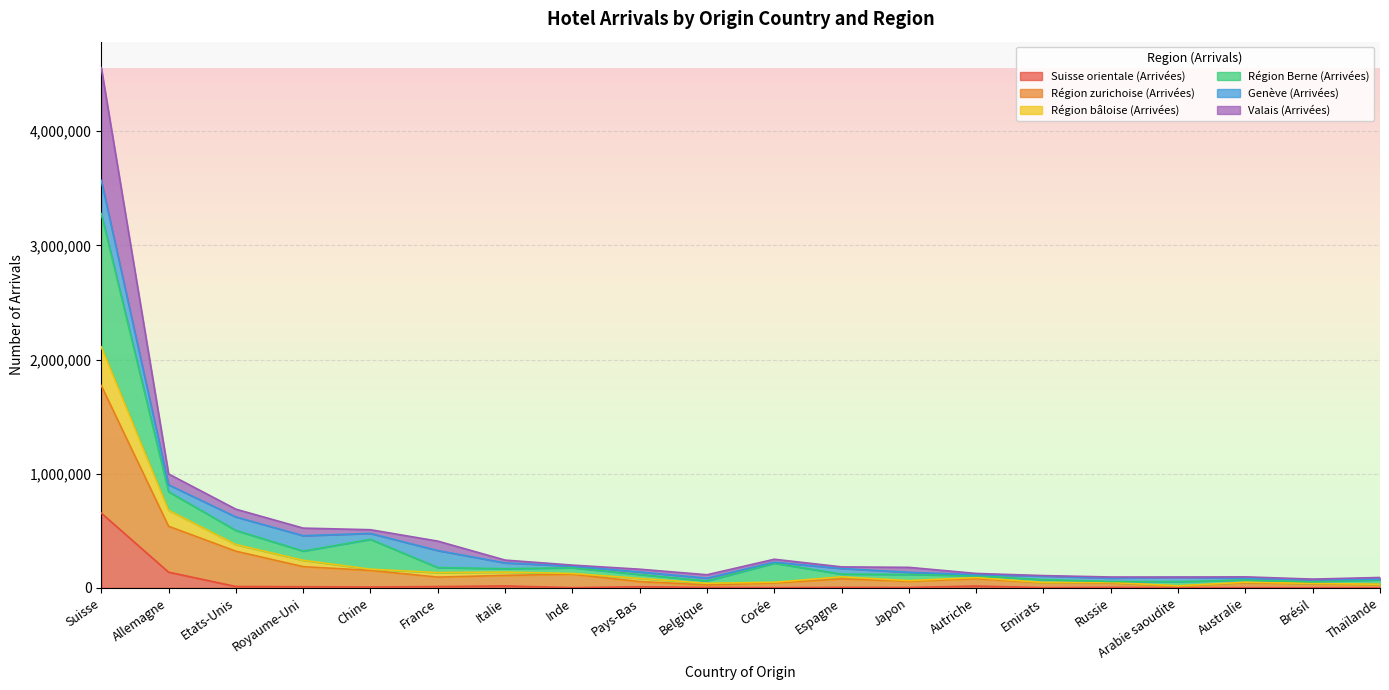

Rank the categories by Région zurichoise (Arrivées) value from highest to lowest.

Suisse, Allemagne, Etats-Unis, Royaume-Uni, Chine, Italie, France, Inde, Espagne, Autriche, Pays-Bas, Japon, Australie, Corée, Russie, Emirats, Belgique, Brésil, Thaïlande, Arabie saoudite